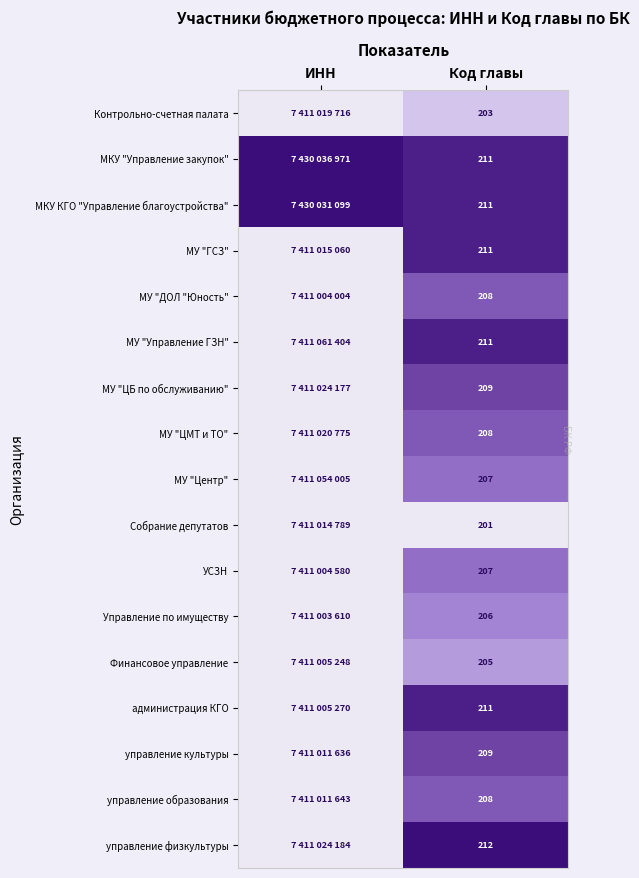

At which label is МКУ КГО "Управление благоустройства" closest to 0?

Код главы